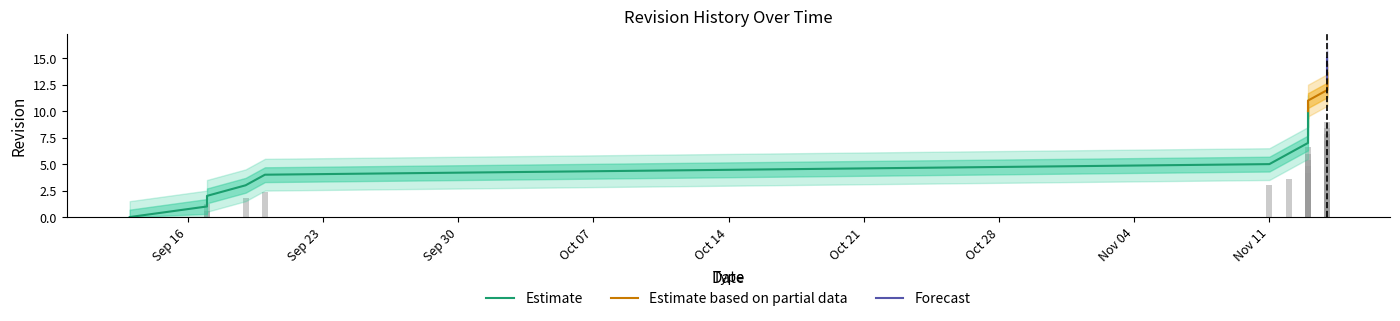

At which label is the value closest to 7?

2013-11-13